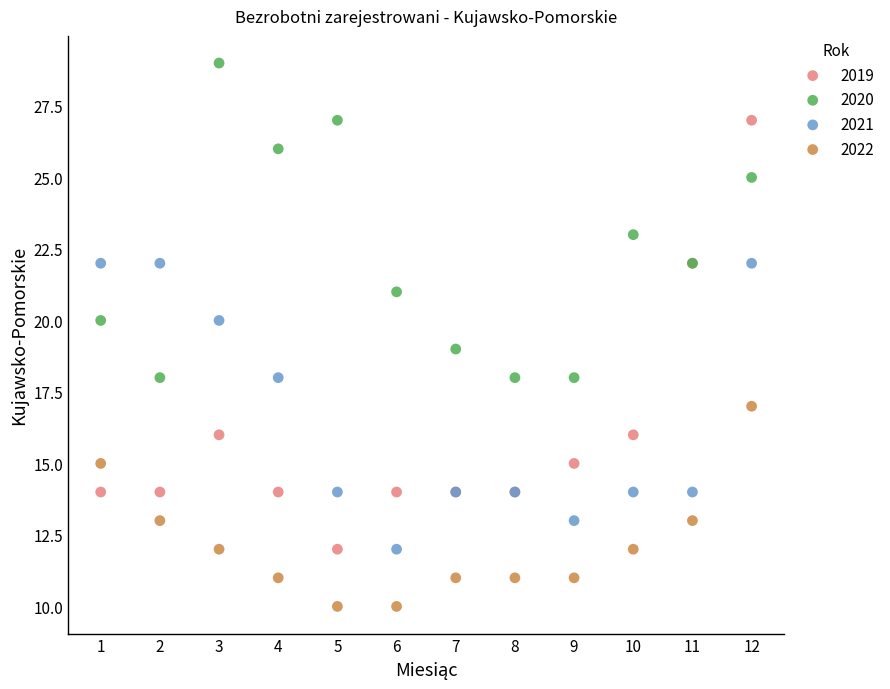

Which series contains the lowest Y value?

2022